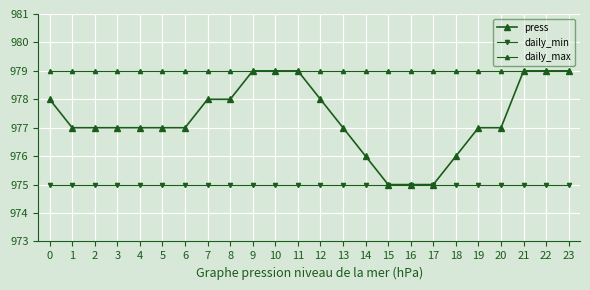

How many lines are shown in the chart?

3